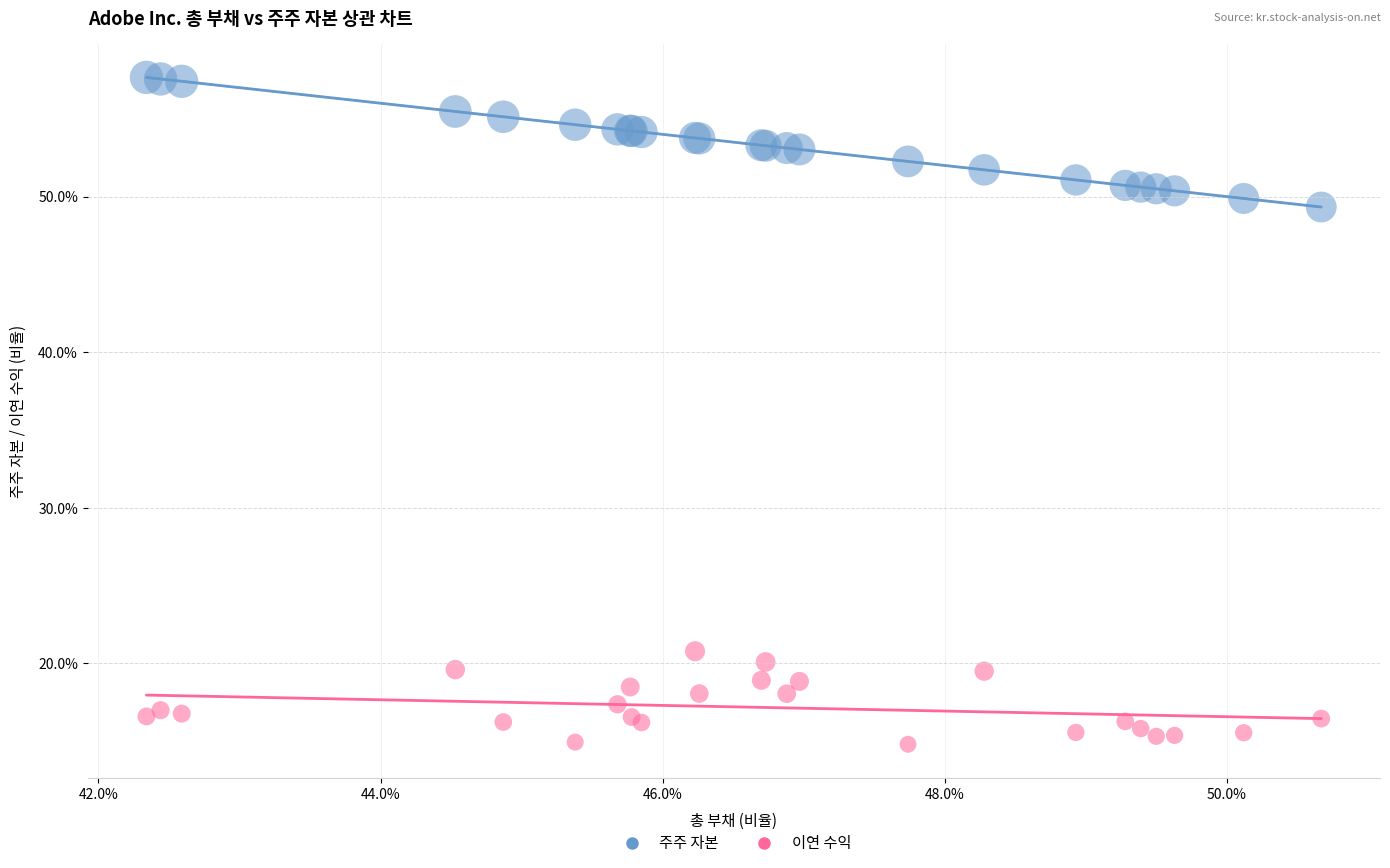

Which series contains the highest Y value?

주주 자본